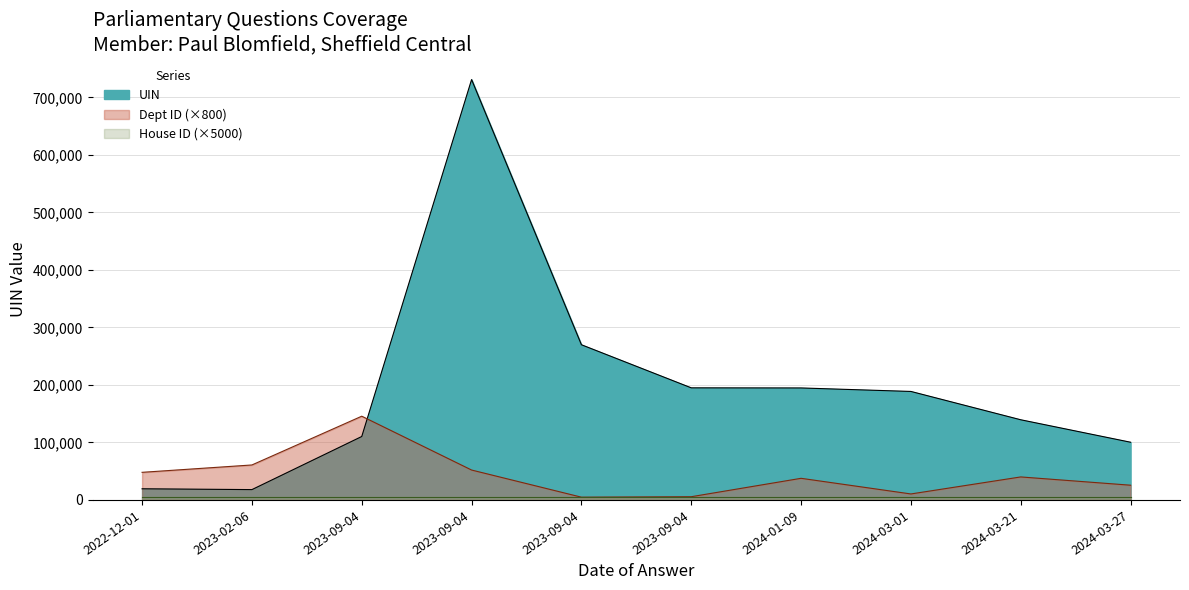

How many interior local peaks does the UIN series have?

1